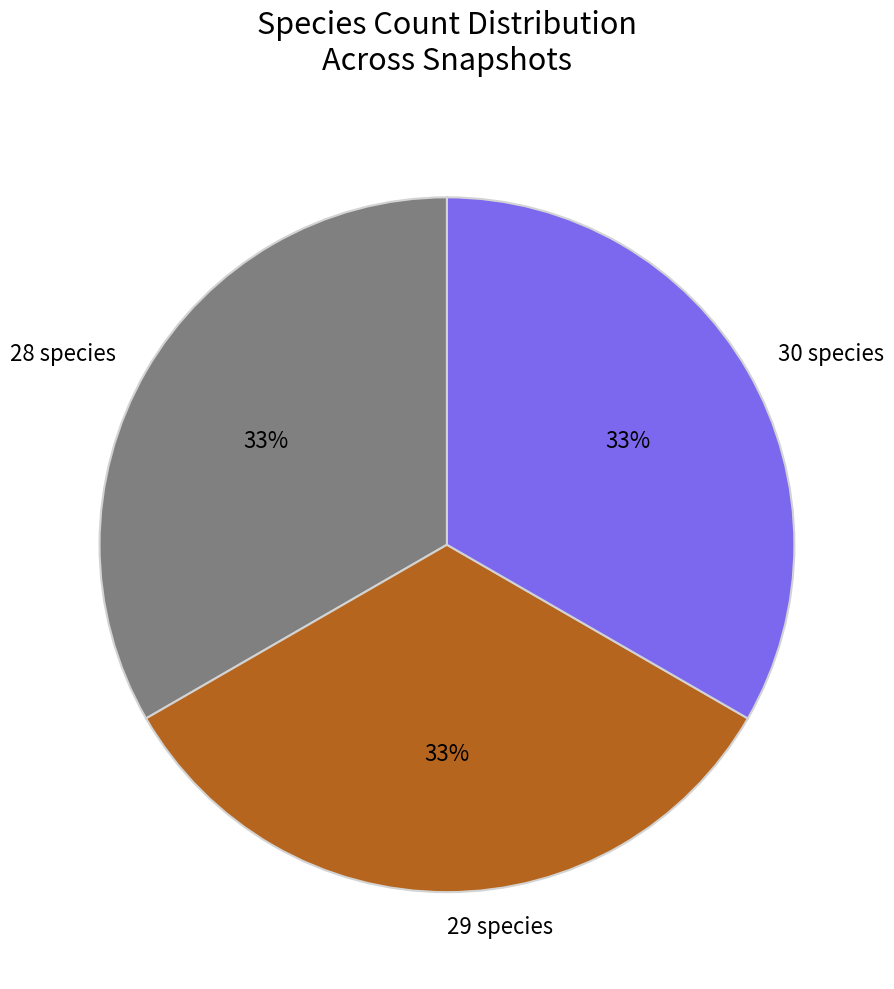

Is it true that 29 species is 21% of the pie?

False